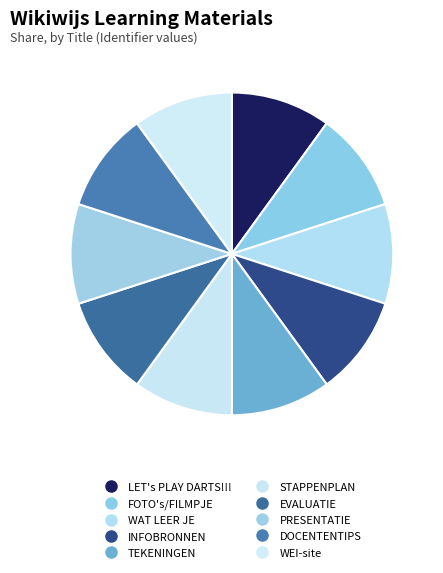

Count the number of slices in the pie.

10